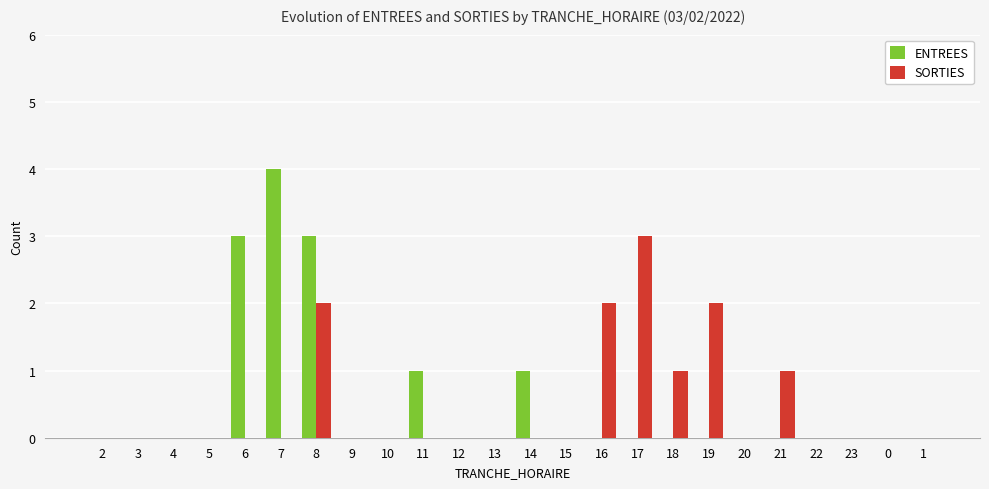

Reading right to left, what are all the values shown in this chart?

ENTREES: 0	0	0	0	0	0	0	0	0	0	0	1	0	0	1	0	0	3	4	3	0	0	0	0
SORTIES: 0	0	0	0	1	0	2	1	3	2	0	0	0	0	0	0	0	2	0	0	0	0	0	0